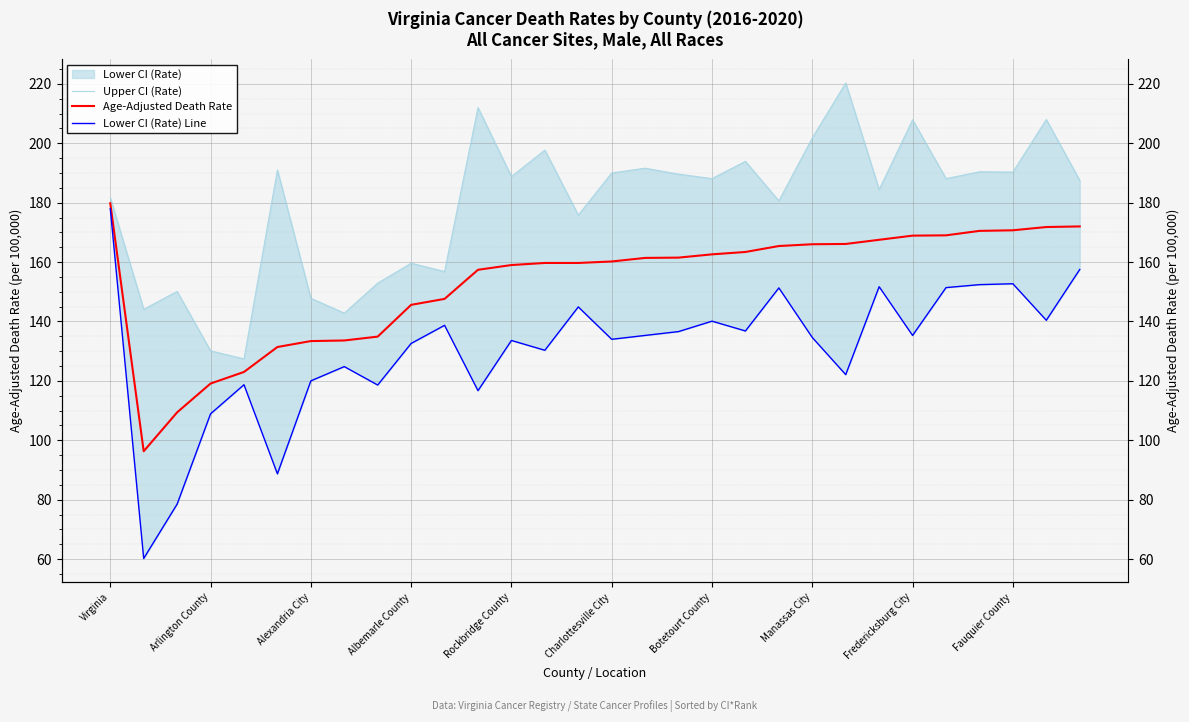

True or false: Lower CI (Rate) Line has a value of 79.8 at 28.

False